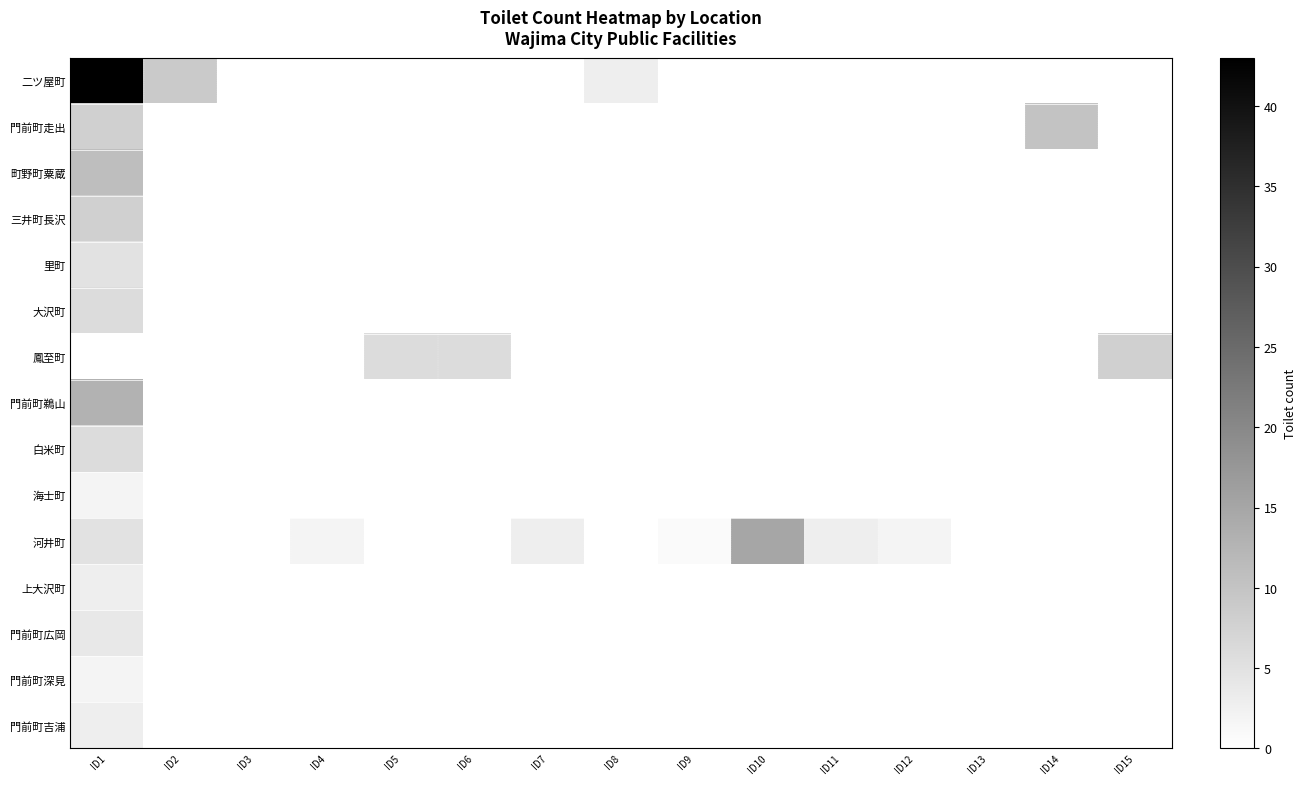

What is the total value across all series at ID4?

2